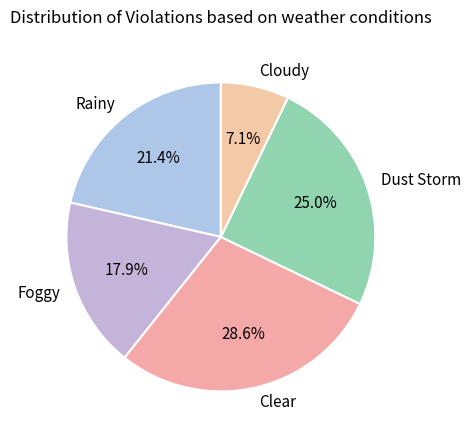

To the nearest percent, what is the average slice percentage?

20%